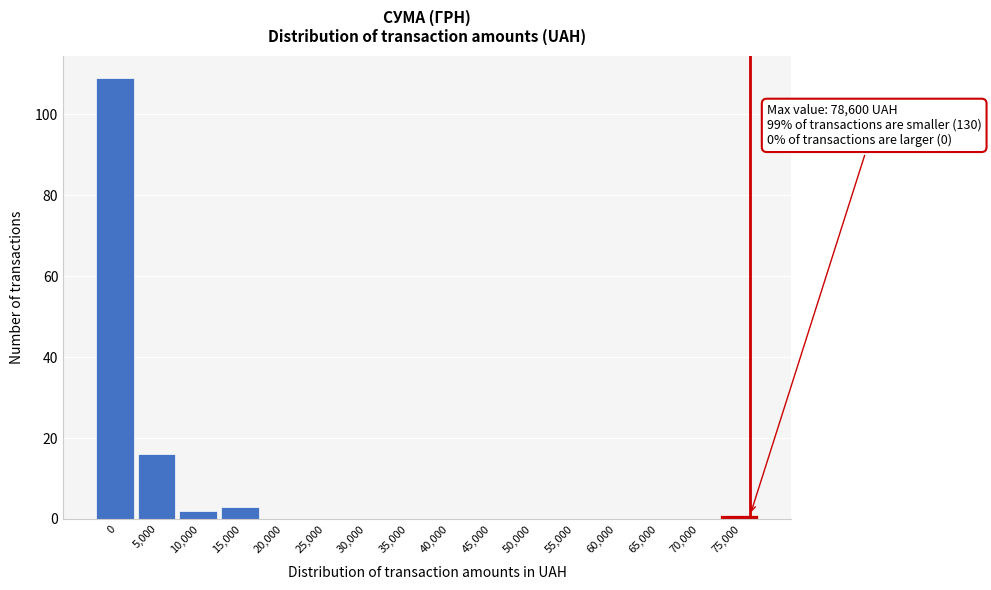

Reading left to right, extract all data points from this chart.

0=109	5,000=16	10,000=2	15,000=3	20,000=0	25,000=0	30,000=0	35,000=0	40,000=0	45,000=0	50,000=0	55,000=0	60,000=0	65,000=0	70,000=0	75,000=1